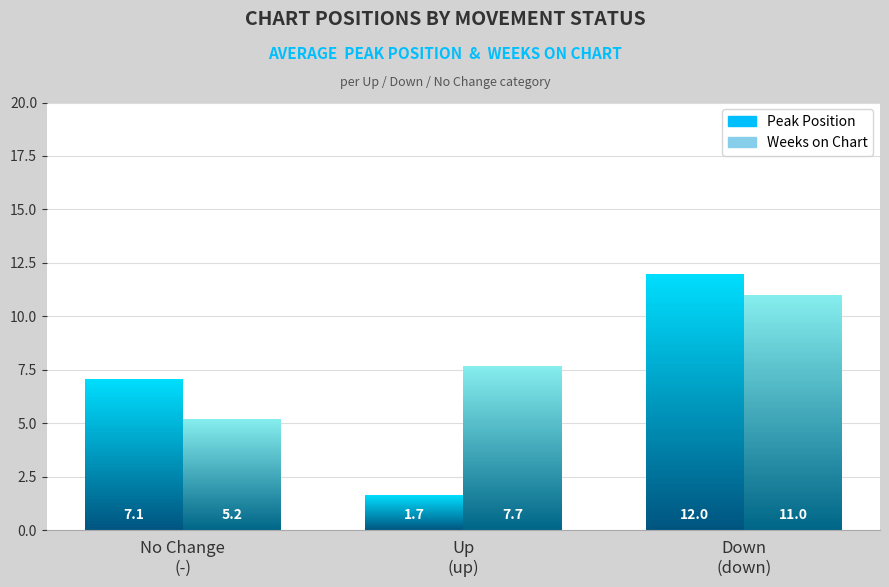

Which category has the highest value across all series?

Down
(down)